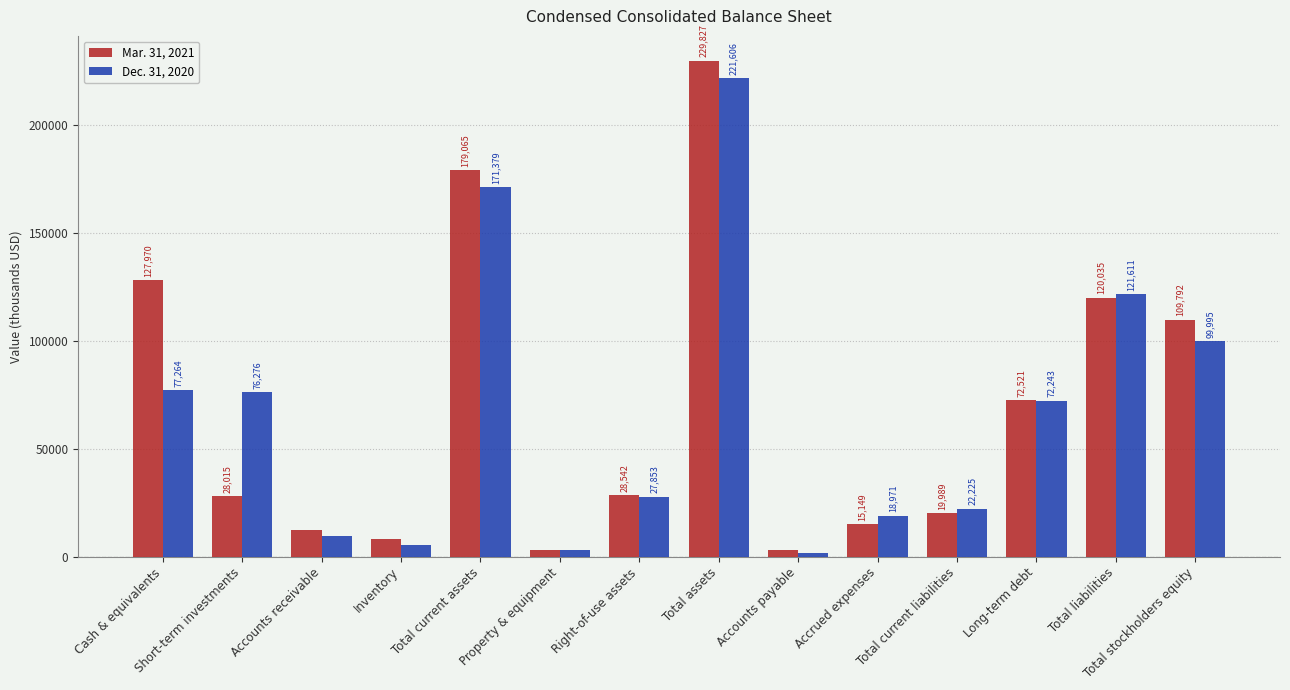

Which series has the largest total across all categories?

Mar. 31, 2021